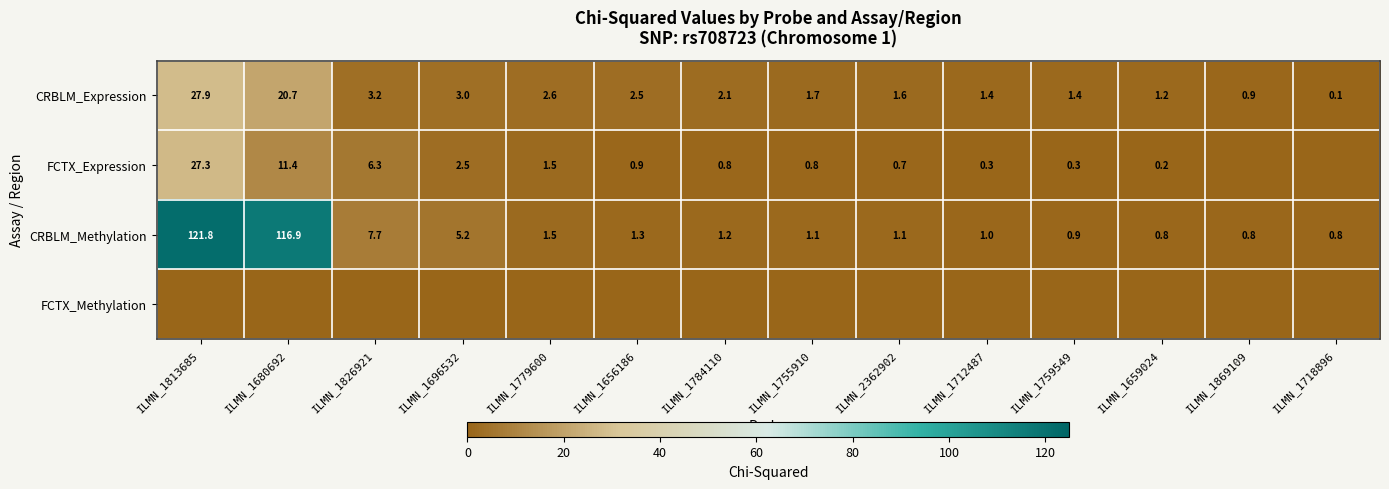

At how many categories does at least one series exceed 16?

2